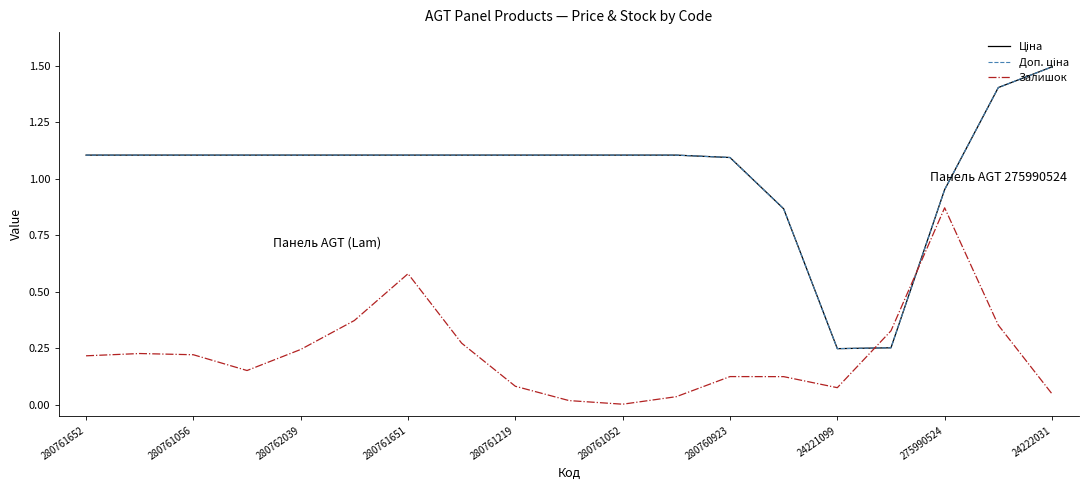

What is the maximum value shown in the chart?

1.5